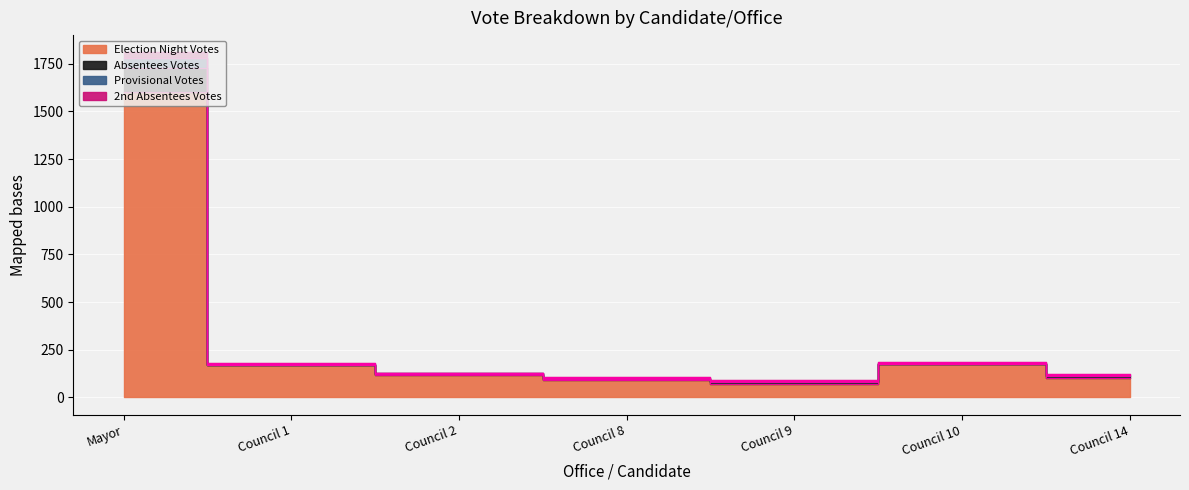

What is the difference between the highest and lowest values at Council 1?

12